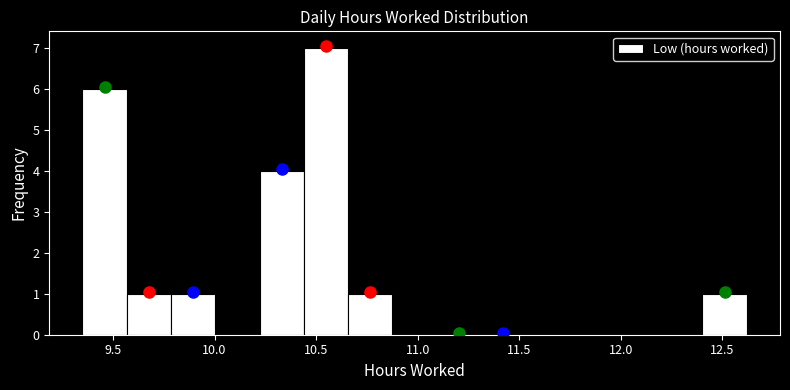

Reading left to right, list every bar in this chart as the range it spans on the x-axis followed by its height. Neither the bar edges nor the heights are printed on the chart, so give them approximately, as read against the axes.

9.35 to 9.55: 6
9.55 to 9.80: 1
9.80 to 10.00: 1
10.00 to 10.20: 0
10.20 to 10.45: 4
10.45 to 10.65: 7
10.65 to 10.90: 1
10.90 to 11.10: 0
11.10 to 11.30: 0
11.30 to 11.55: 0
11.55 to 11.75: 0
11.75 to 11.95: 0
11.95 to 12.20: 0
12.20 to 12.40: 0
12.40 to 12.60: 1